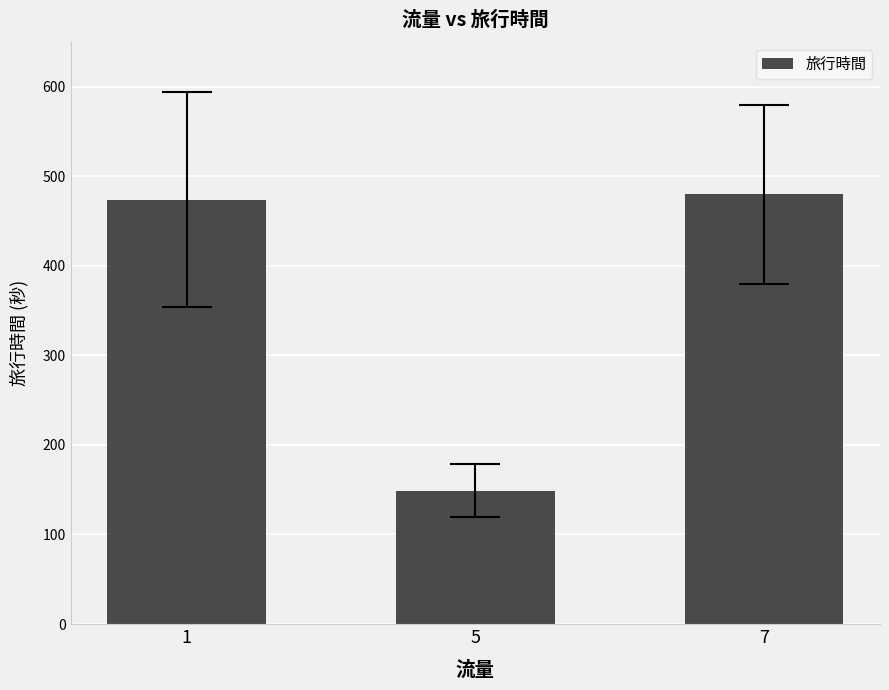

List the labels in order of value, largest first.

7, 1, 5